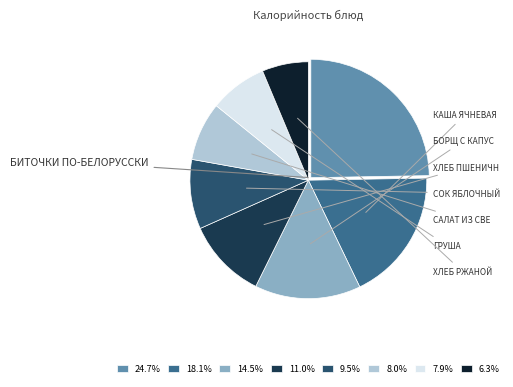

Does any single category account for the majority?

No